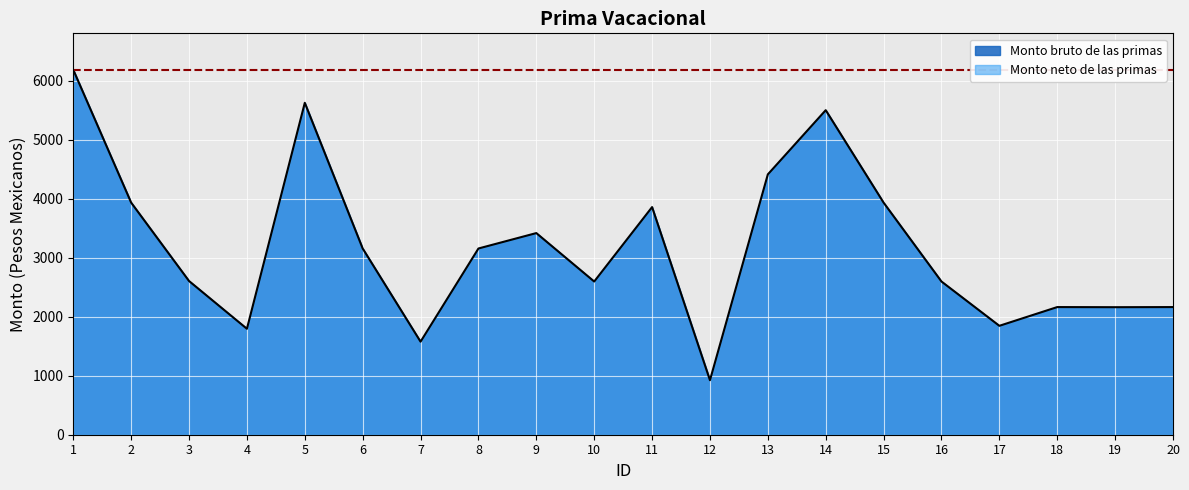

List the labels in order of value, smallest first.

12, 7, 4, 17, 19, 18, 20, 16, 10, 3, 6, 8, 9, 11, 2, 15, 13, 14, 5, 1